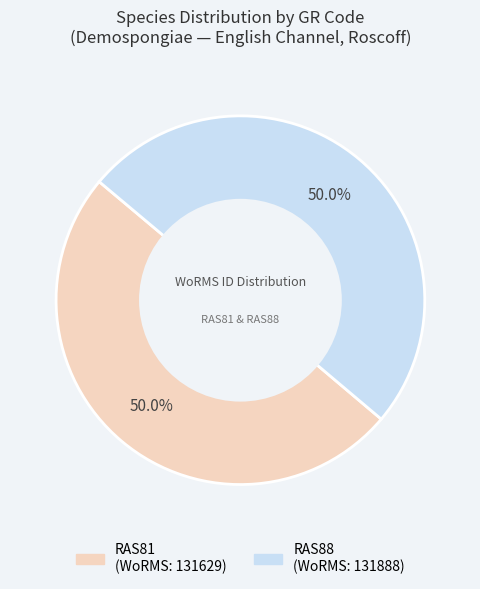

Approximately how many times larger is the value at RAS88 compared to RAS81?

1.0